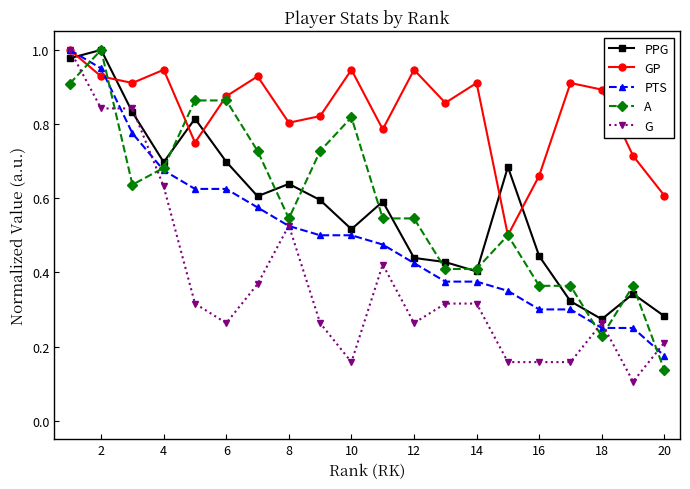

Which series has the largest range (max minus min)?

G